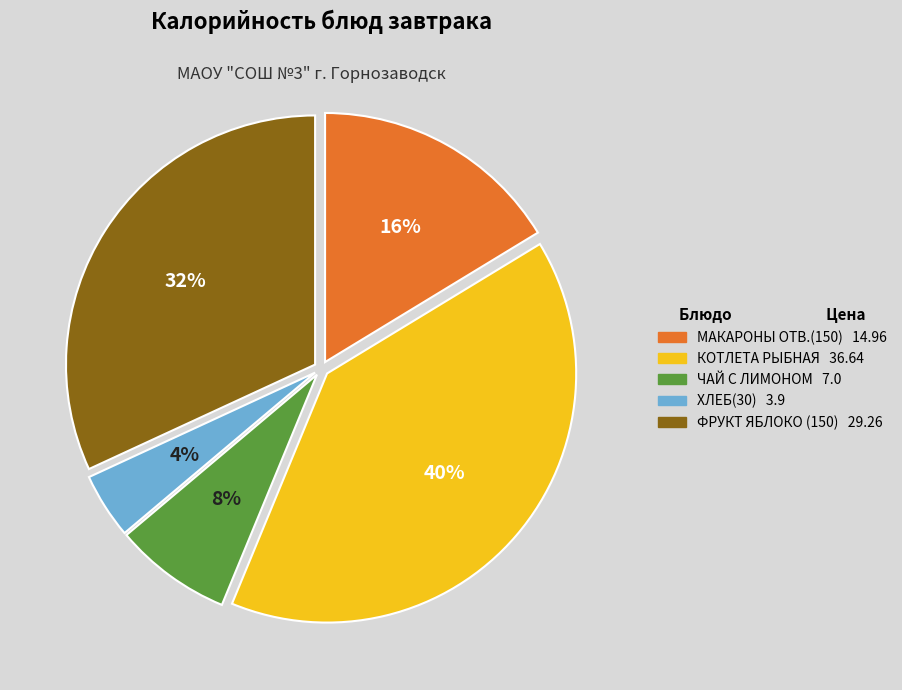

Is it true that ФРУКТ ЯБЛОКО (150) is 21% of the pie?

False